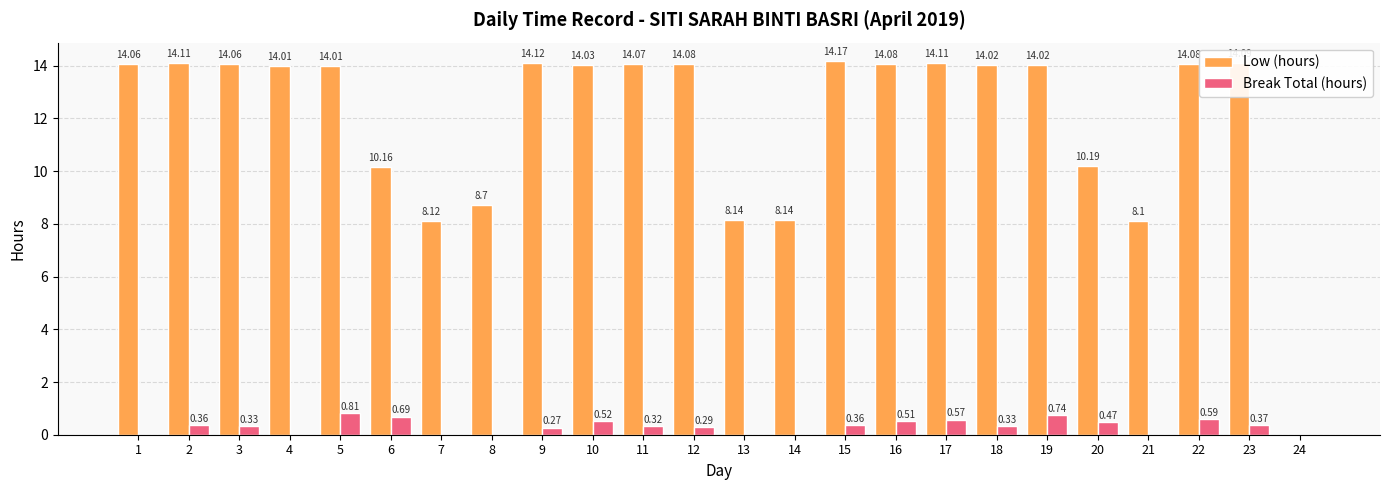

What is the total value across all series at 11?

14.4